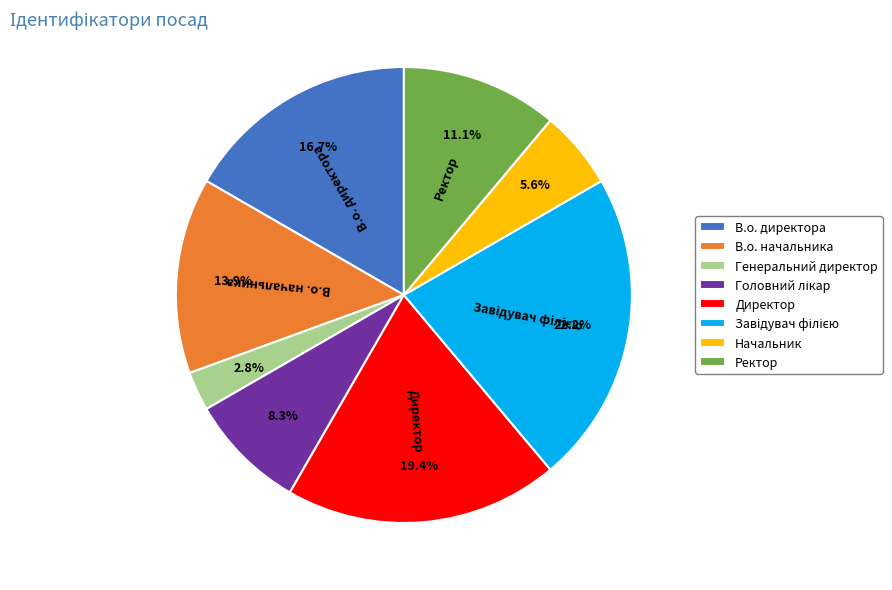

To the nearest percent, what is the difference between the largest and smallest slice percentages?

19%